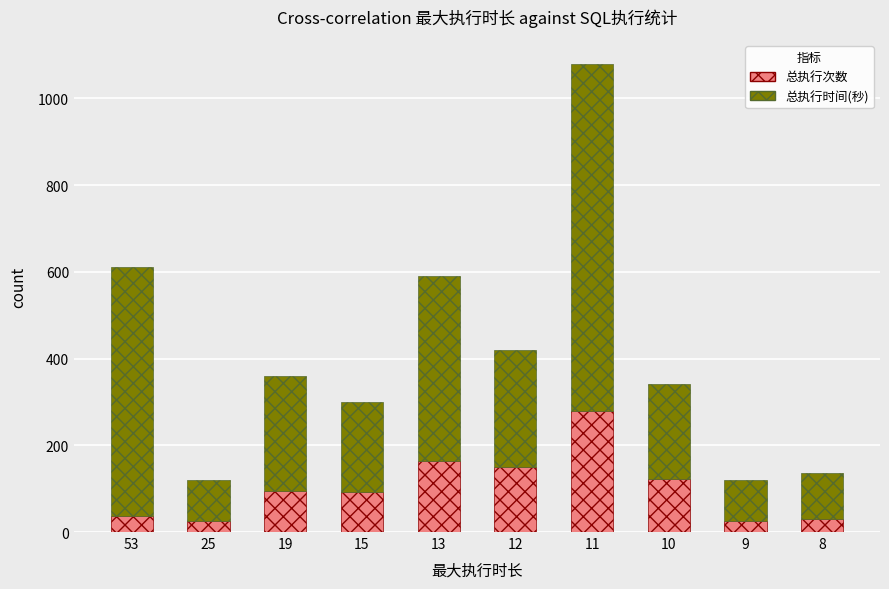

True or false: 总执行次数 has a value of 38 at 53.

True